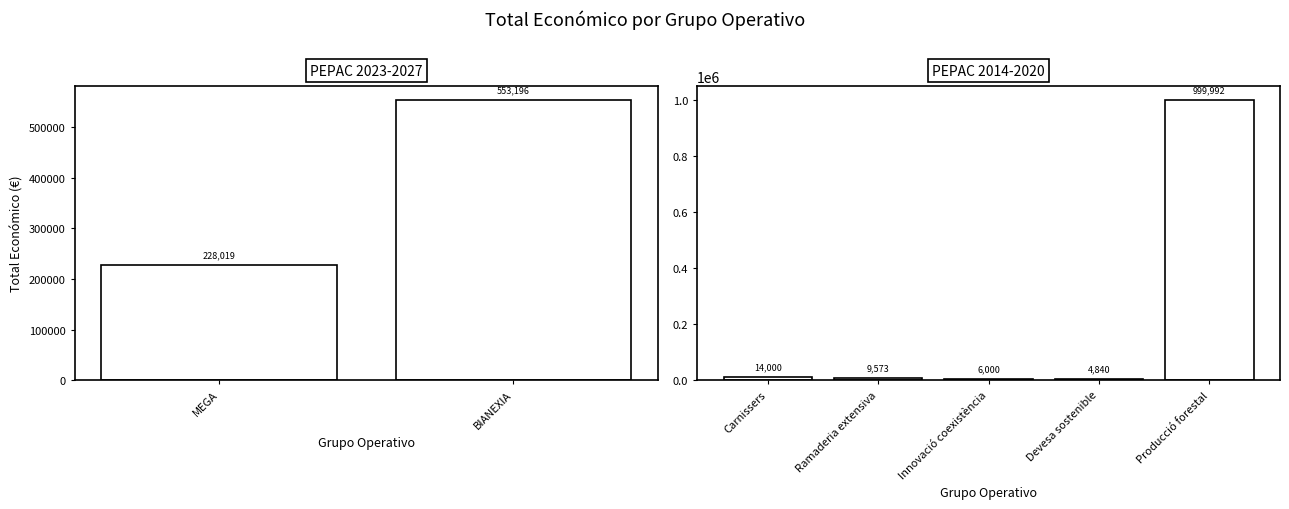

What is the change in value from Carnissers to Innovació coexistència?

-8000